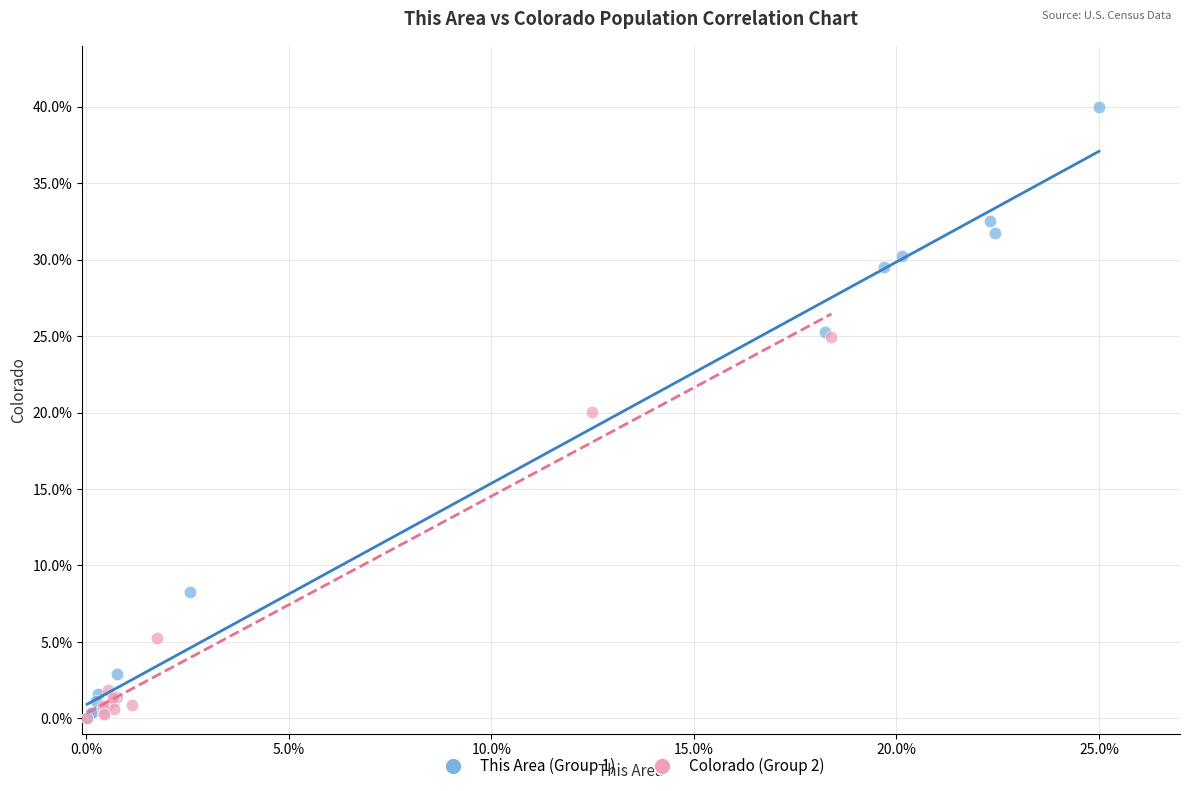

What are all the series names shown in the legend?

This Area (Group 1), Colorado (Group 2)